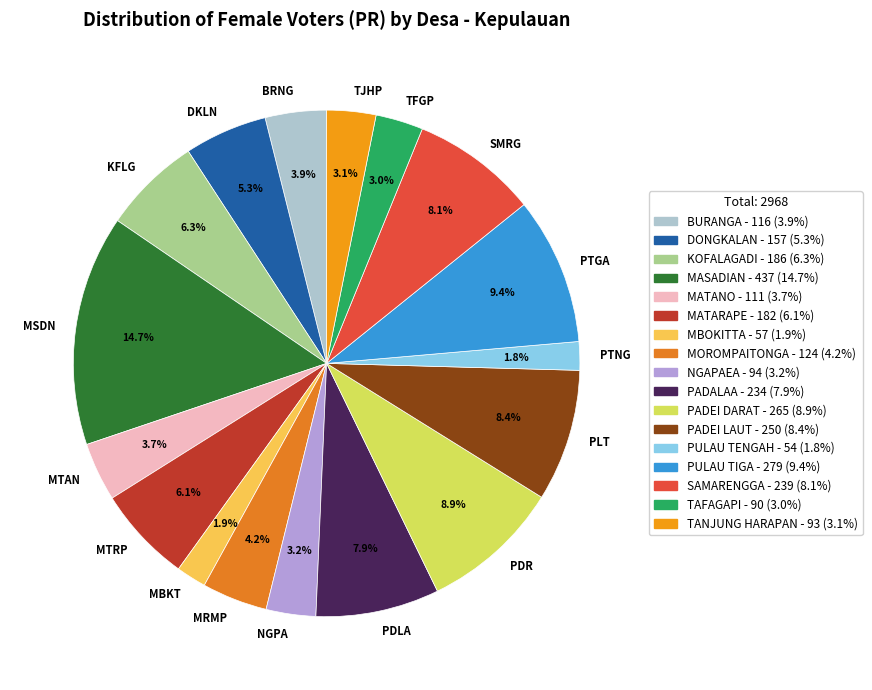

Combined, do MTAN and PTNG account for over 50%?

No